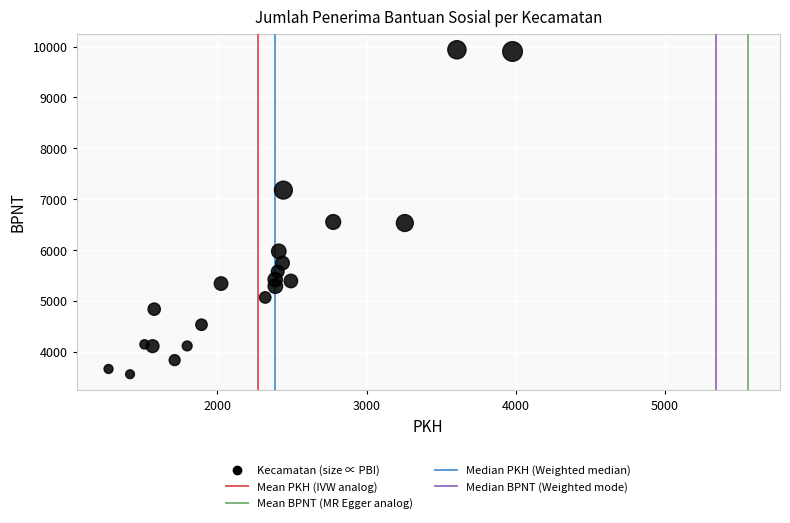

What is the range of X values (max minus min)?

2708